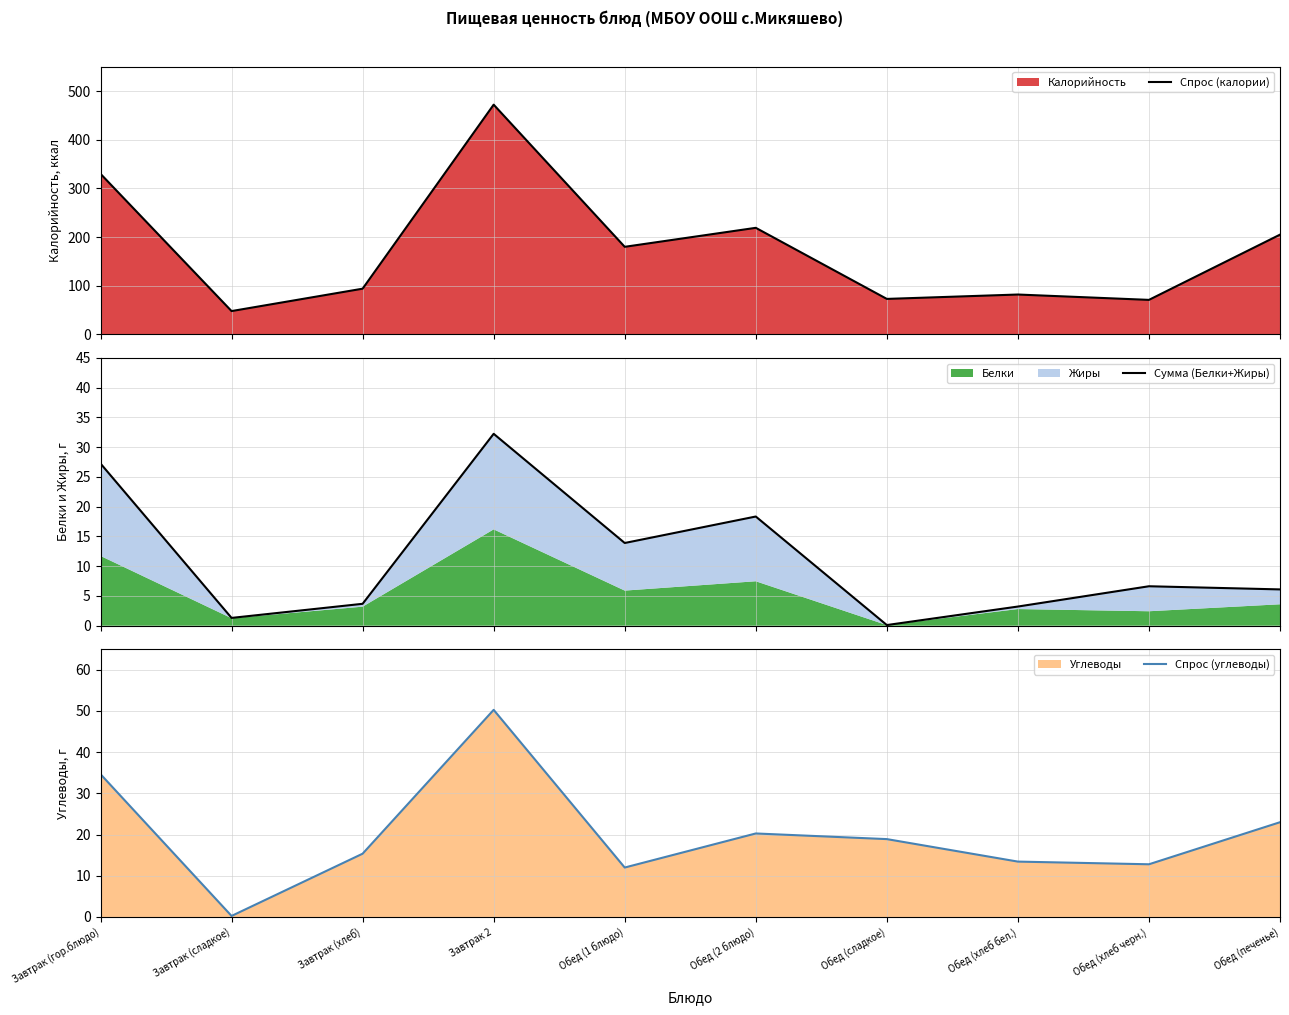

At which category does Спрос (калории) reach its first local valley?

Завтрак (сладкое)